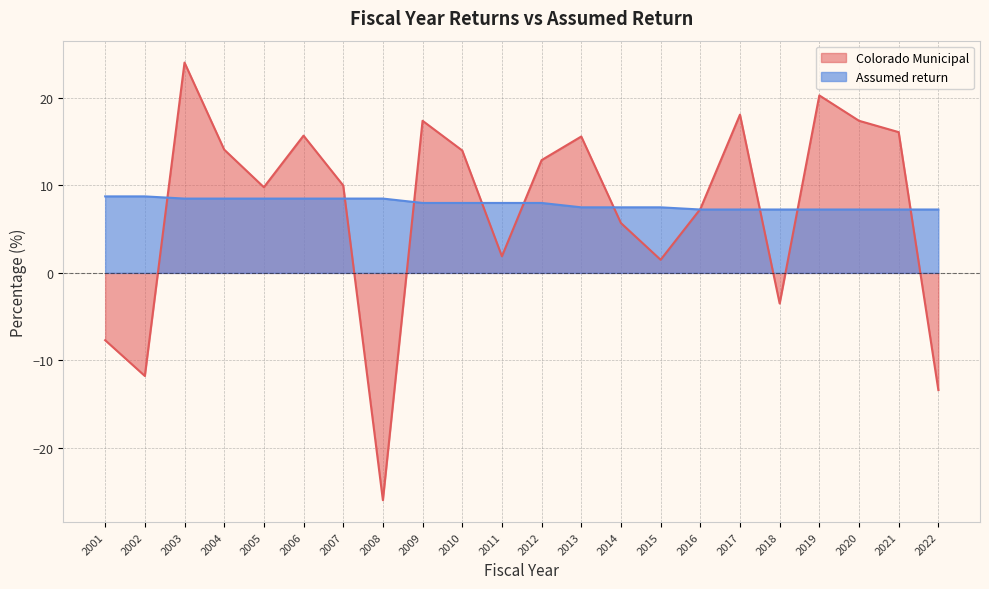

True or false: Assumed return and Colorado Municipal intersect in this chart.

True